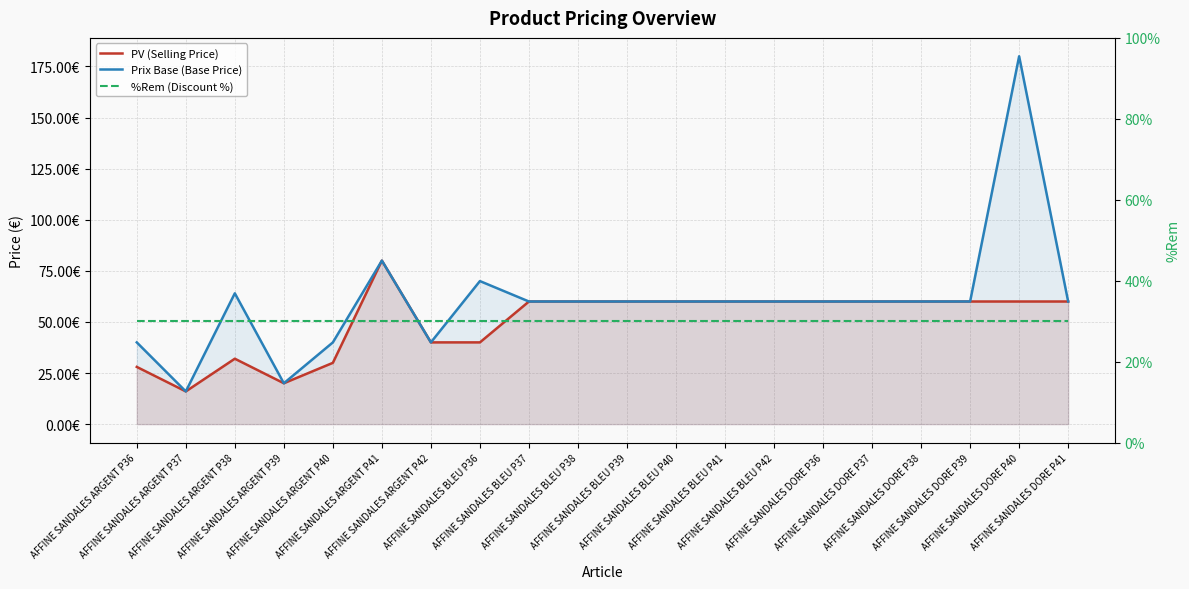

Which series changed the most between AFFINE SANDALES BLEU P38 and AFFINE SANDALES DORE P40?

Prix Base (Base Price)